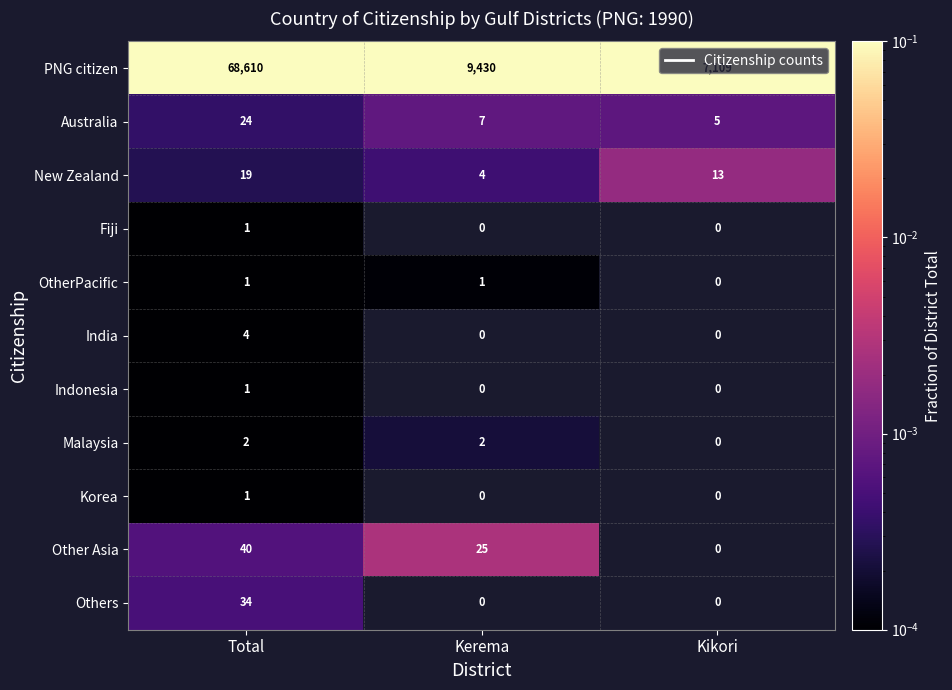

At which label does PNG citizen reach its peak?

Total